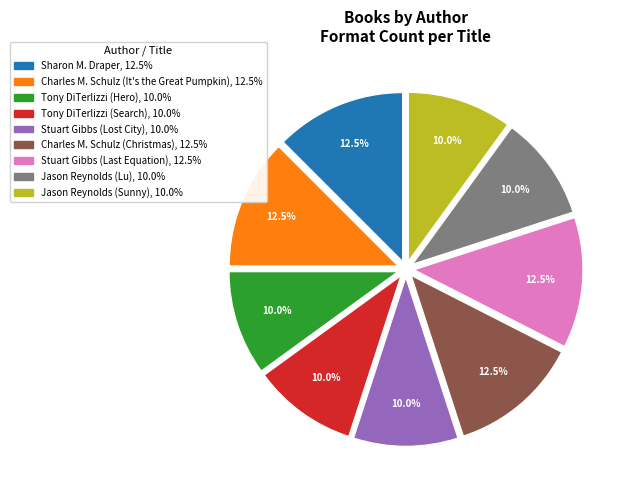

To the nearest percent, what is the combined percentage of Jason Reynolds (Lu) and Stuart Gibbs (Lost City)?

20%